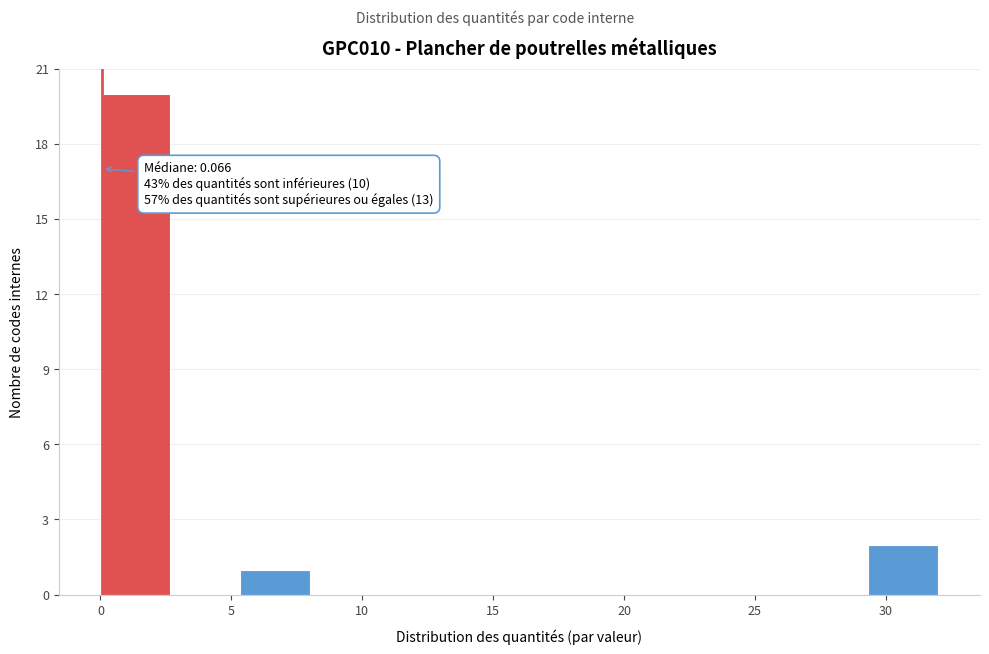

Over which range of the x-axis is the bar tallest?

0.0 to 2.5